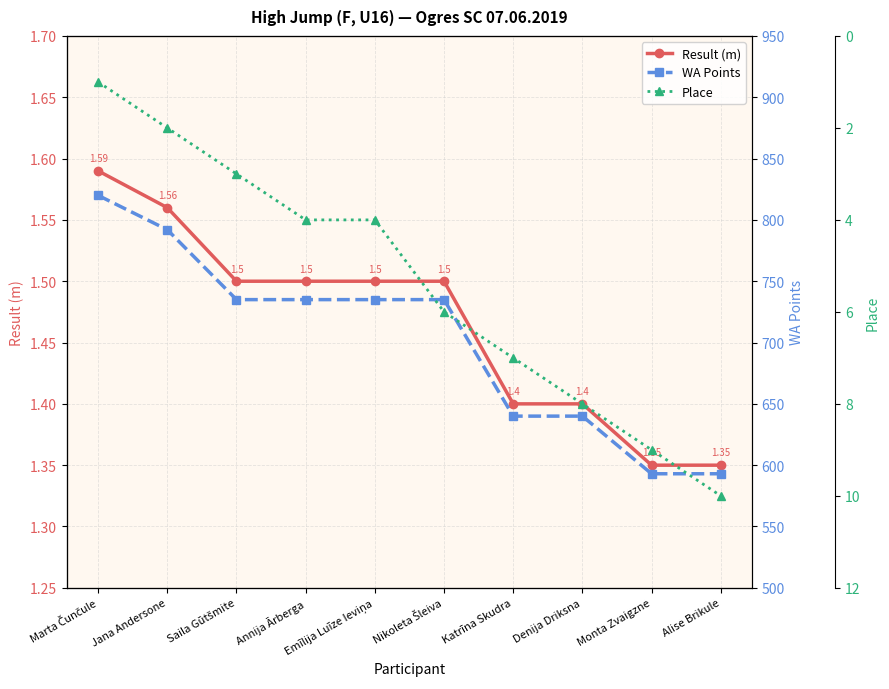

Which category has the lowest value in the Place series?

Marta Čunčule